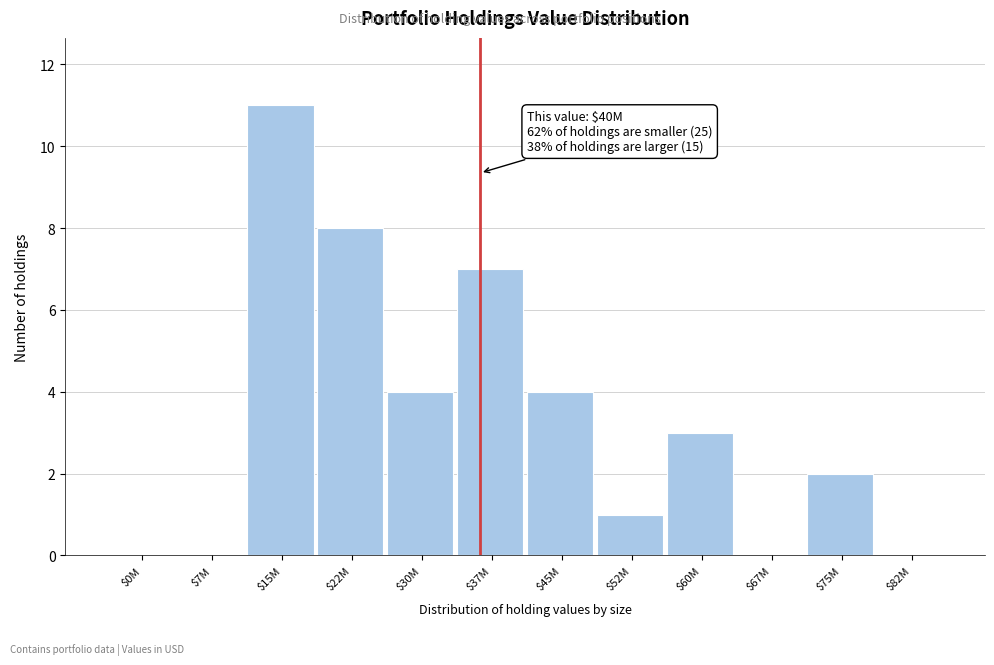

The value at $45M is 4. True or false?

True